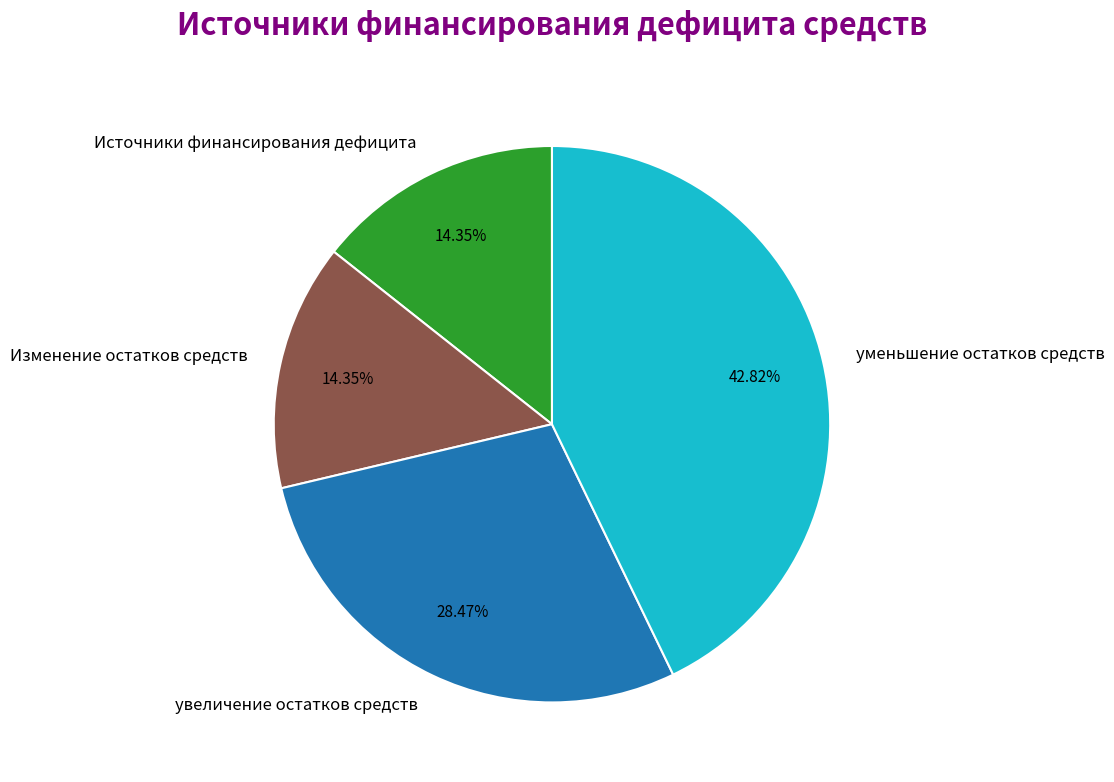

Combined, do Источники финансирования дефицита and увеличение остатков средств account for over 50%?

No